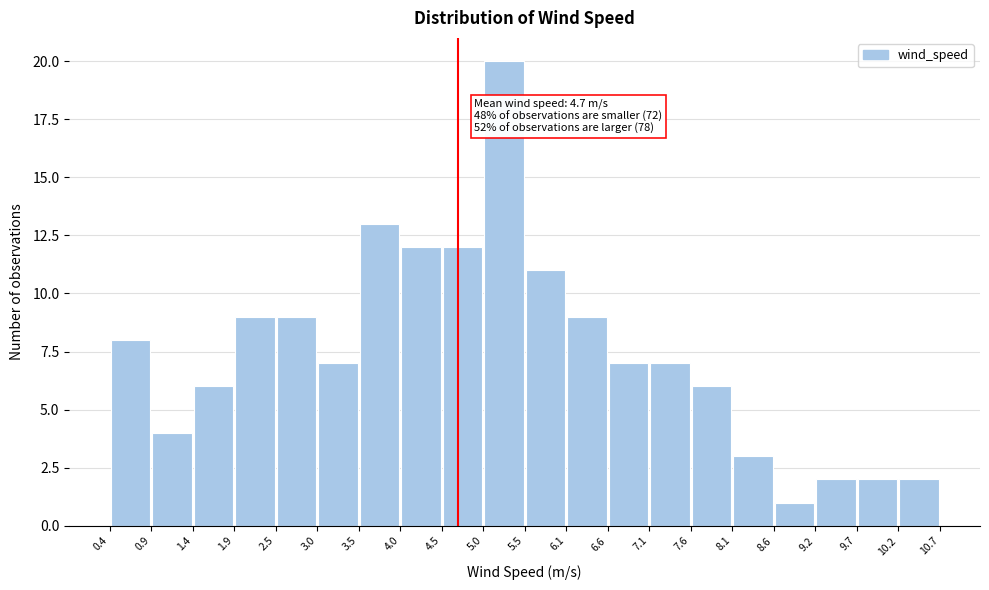

Over which range of the x-axis is the bar tallest?

5.0 to 5.5